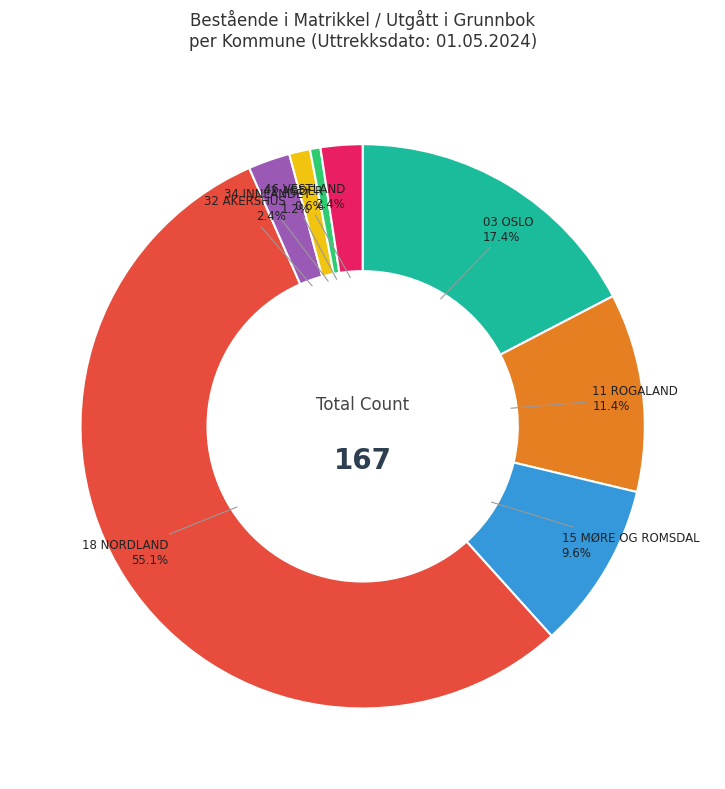

Does 15 MØRE OG ROMSDAL represent more than half of the total?

No